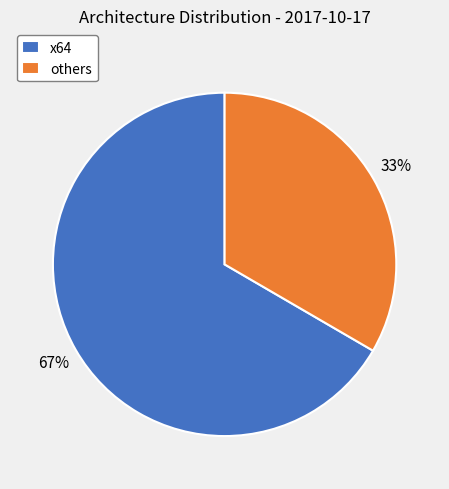

How many slices are in this pie chart?

2